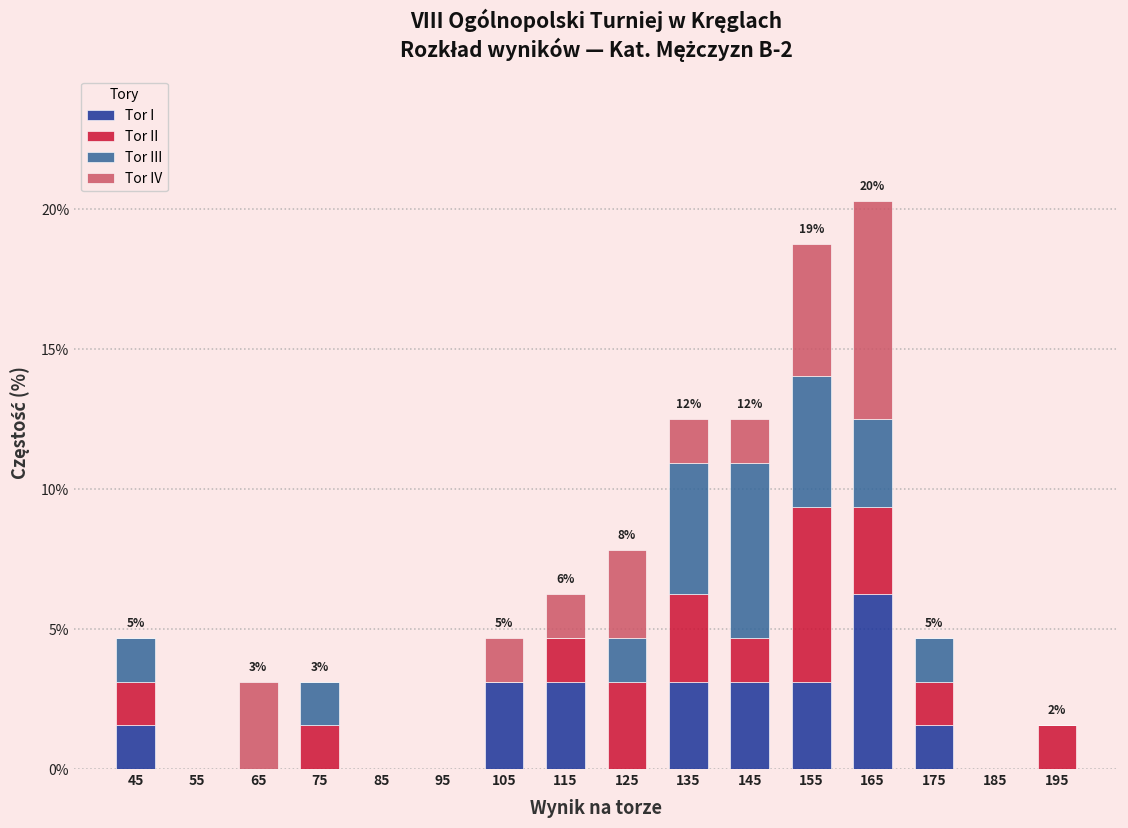

Which range on the x-axis has the tallest stacked bar (by total height)?

160 to 170